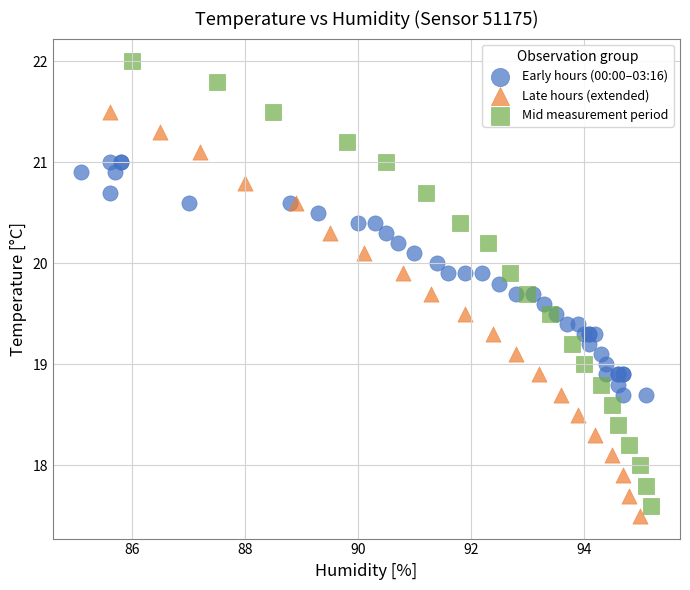

Which series has the widest spread of Y values?

Mid measurement period